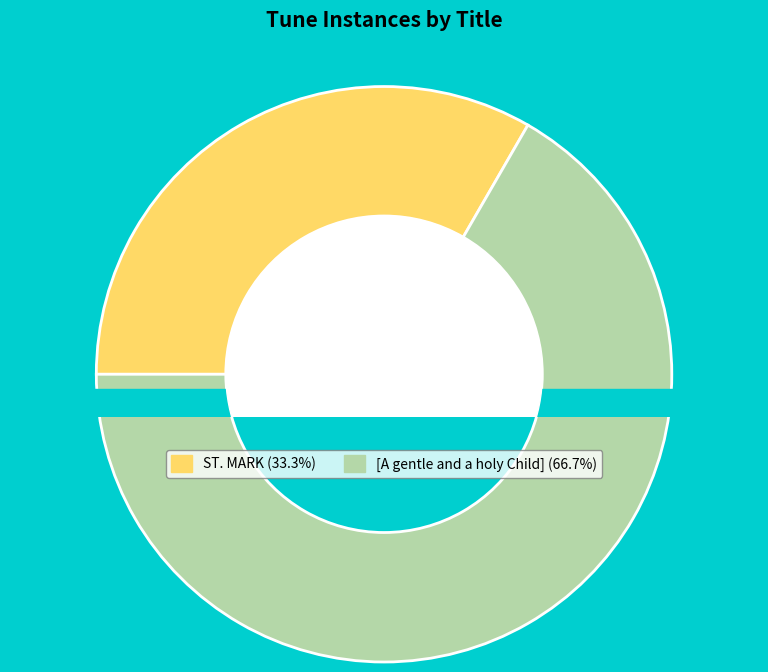

Is it true that [A gentle and a holy Child] is 76% of the pie?

False